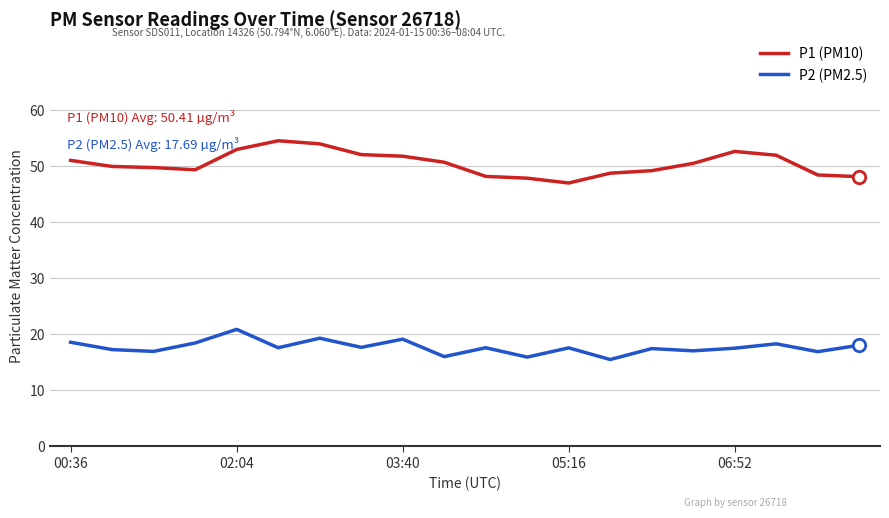

What is the difference between the maximum and minimum values in the P1 (PM10) series?

7.5